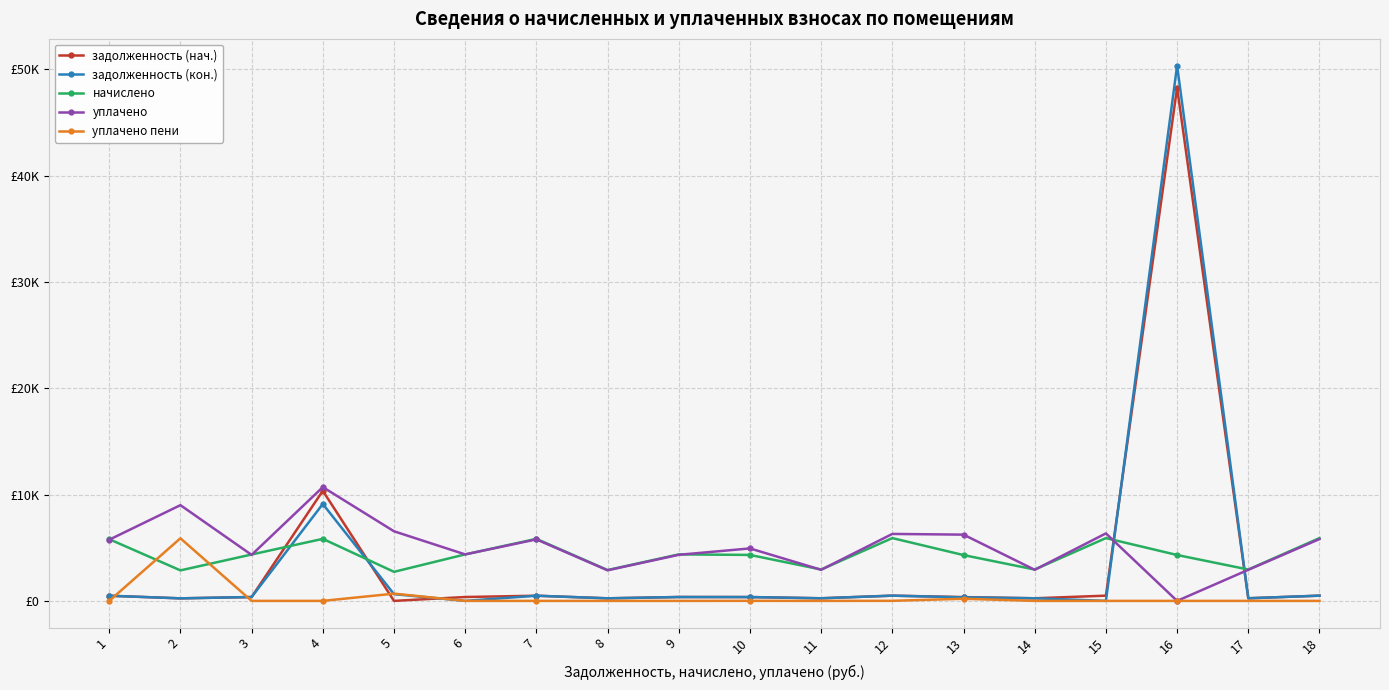

What are all the series names shown in the legend?

задолженность (нач.), задолженность (кон.), начислено, уплачено, уплачено пени